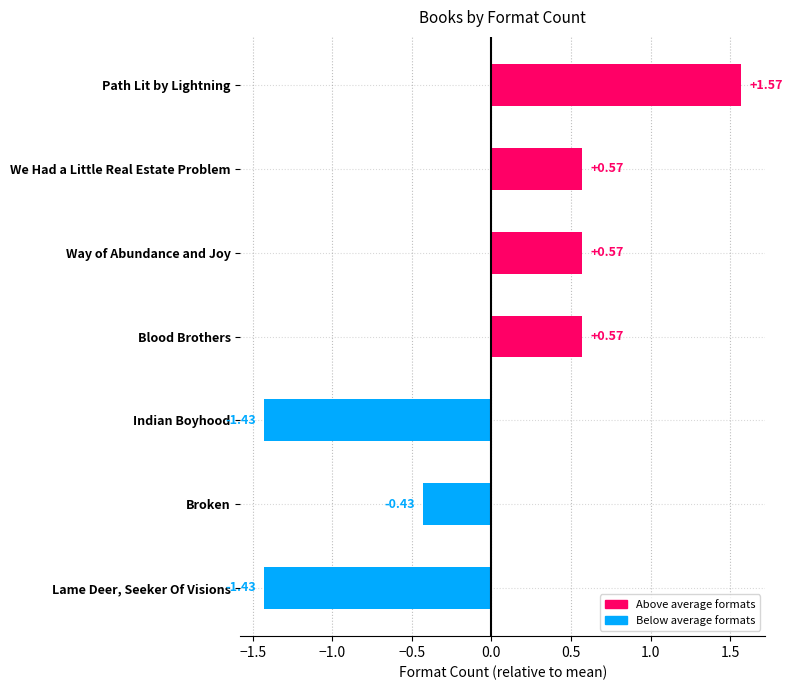

How many bars are there in total?

7